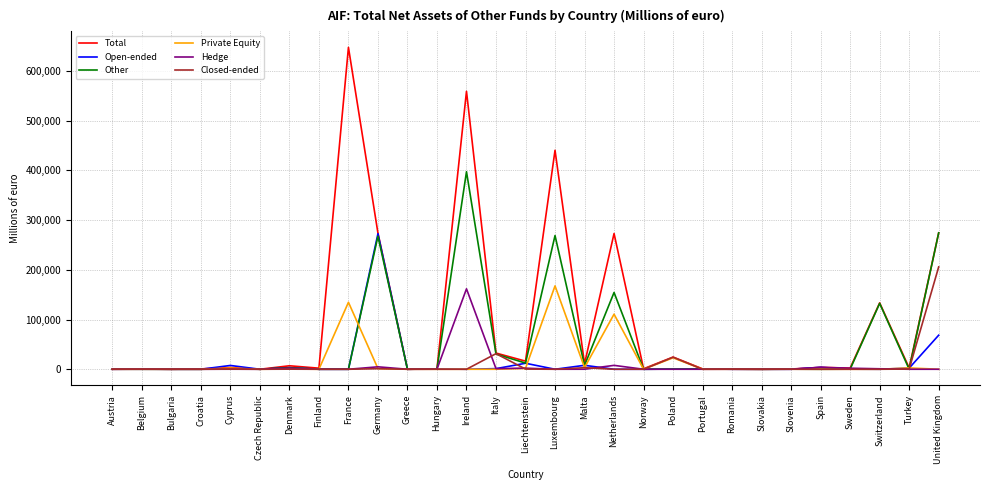

True or false: Total has more than 0 points higher than both neighbors.

True